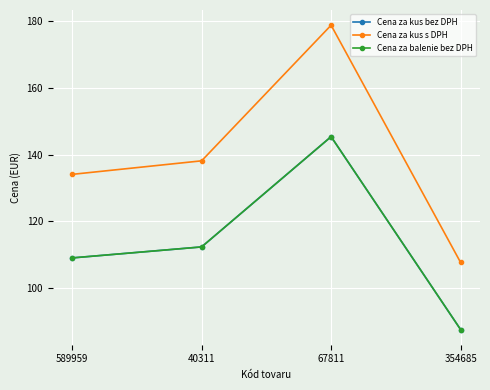

Is this an area chart (filled region under the line)?

No